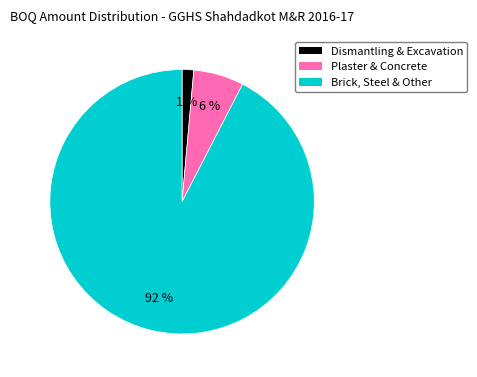

True or false: Dismantling & Excavation accounts for 11% of the total.

False